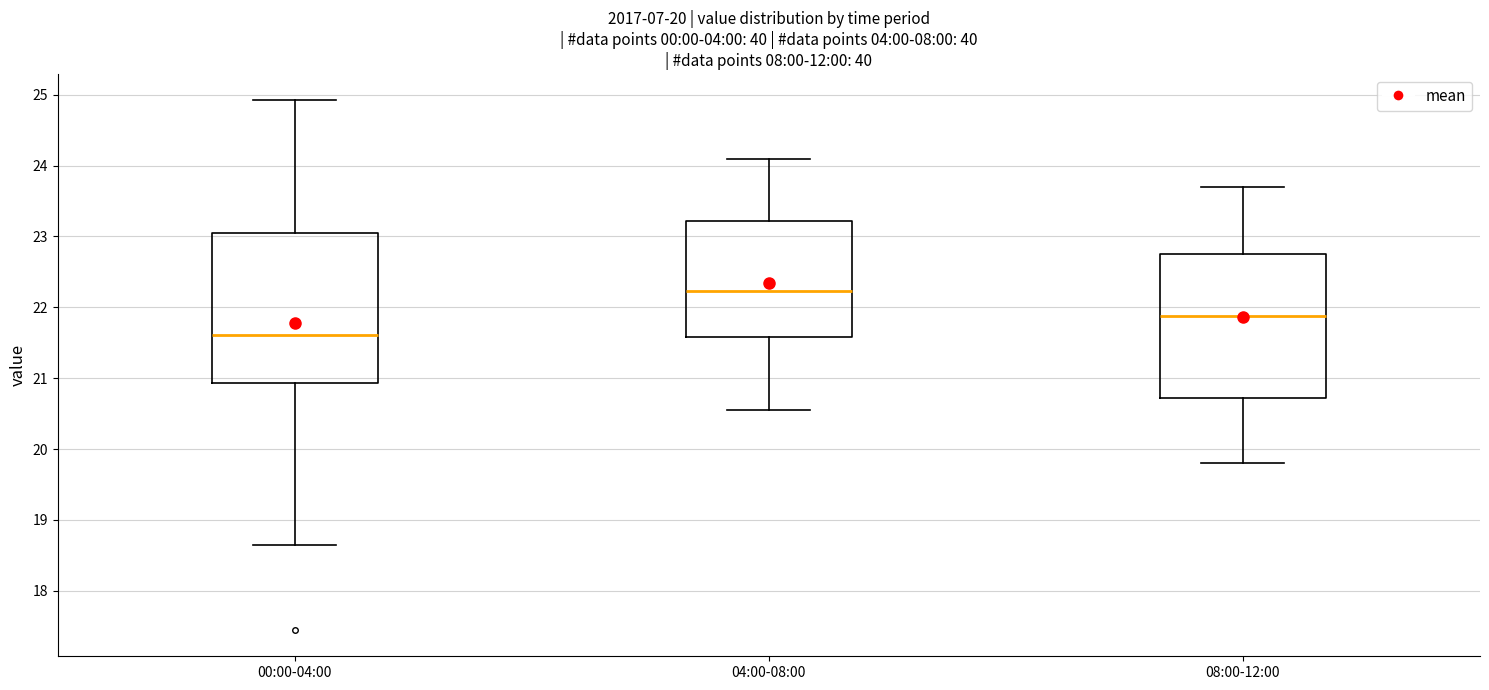

Which box has the lowest median line?

00:00-04:00